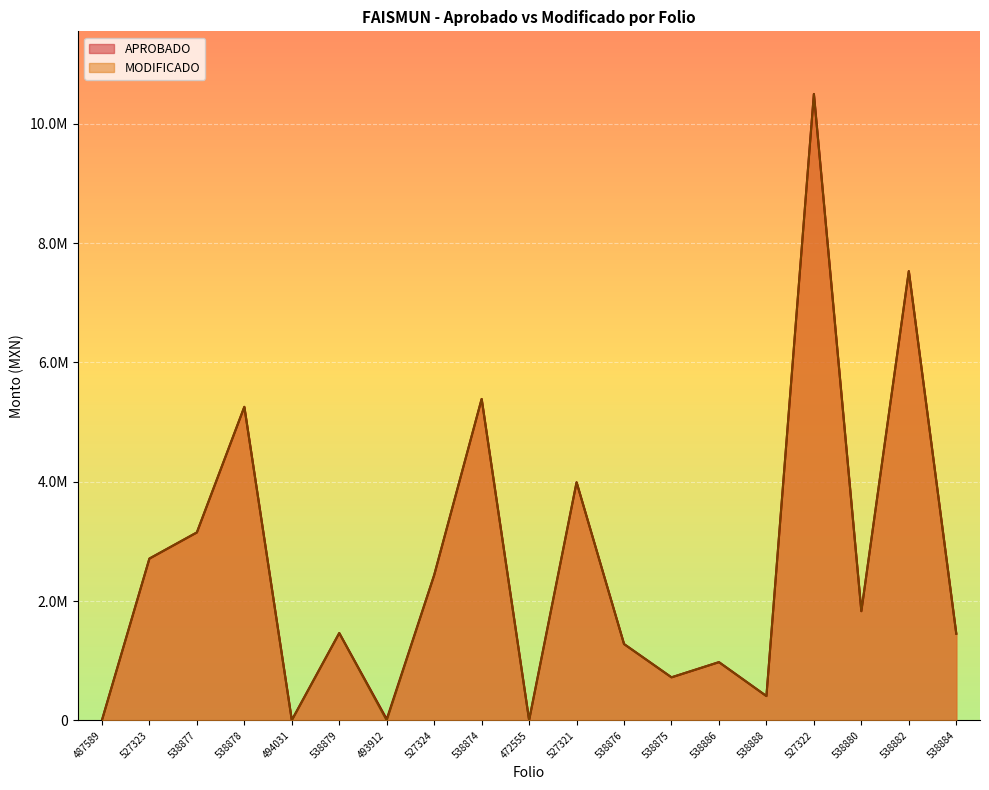

How many data points in APROBADO are above 1464425?

10